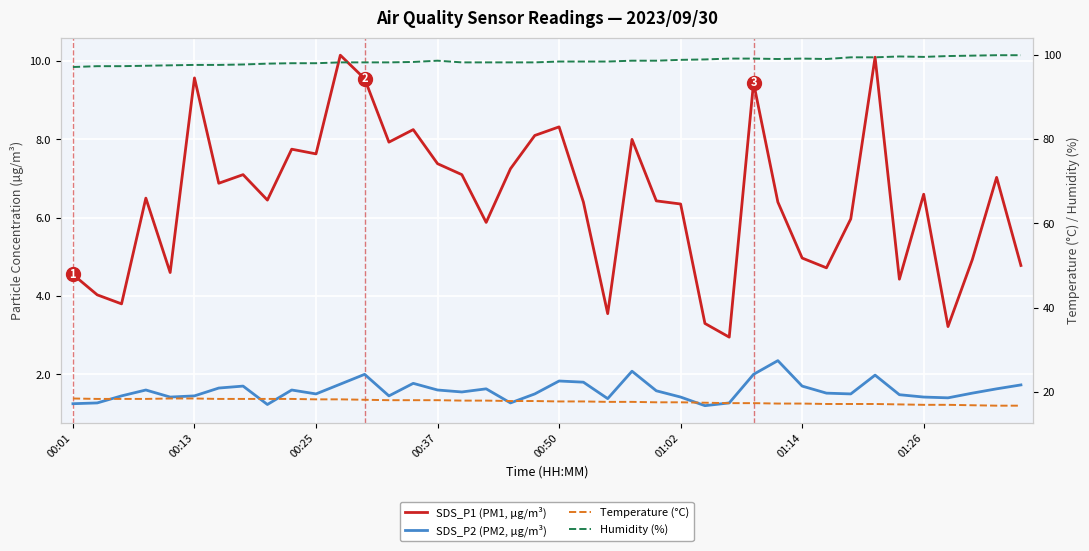

What is the total value across all series at 24?

124.2